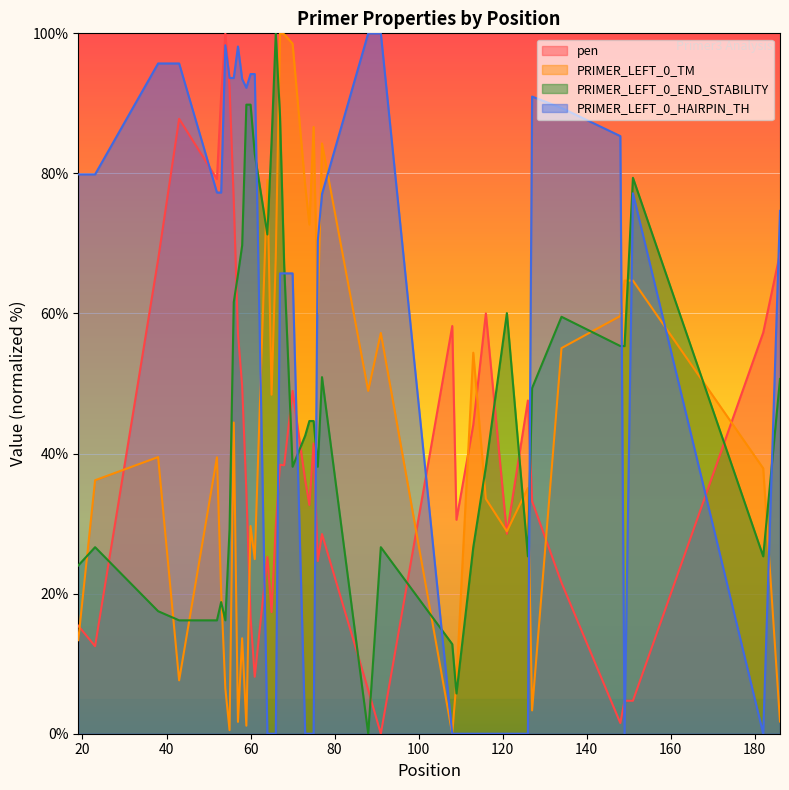

Reading left to right, transcribe all the data shown in this chart.

pen: 15.4	12.5	67.7	87.8	79.2	91.2	100.0	92.3	76.1	57.1	49.6	34.6	16.6	8.1	25.2	17.4	29.7	38.4	38.3	48.9	36.2	32.7	41.4	24.7	28.5	6.2	0.0	58.2	30.6	44.1	60.0	28.6	47.6	33.2	21.6	1.5	4.7	4.7	57.3	68.6
PRIMER_LEFT_0_TM: 13.4	36.2	39.5	7.6	39.5	20.3	6.4	0.5	44.4	1.7	13.6	1.1	29.7	24.9	79.1	48.4	67.9	100.0	99.9	98.5	78.3	72.7	86.6	60.0	84.3	48.9	57.2	0.0	7.5	54.4	33.5	28.9	35.1	3.3	55.1	59.6	64.7	64.7	37.9	1.7
PRIMER_LEFT_0_END_STABILITY: 24.0	26.6	17.5	16.2	16.2	18.8	16.2	29.2	61.6	65.5	69.7	89.8	89.8	82.8	71.3	84.6	100.0	88.3	66.8	38.1	42.6	44.6	44.6	38.1	50.9	0.0	26.6	12.8	5.7	26.6	38.1	60.1	25.3	49.3	59.5	55.4	55.4	79.4	25.3	50.7
PRIMER_LEFT_0_HAIRPIN_TH: 79.9	79.9	95.7	95.7	77.3	77.3	98.3	93.6	93.6	98.1	93.5	92.2	94.2	94.2	0.0	0.0	0.0	65.7	65.7	65.7	0.0	0.0	0.0	70.4	77.1	100.0	100.0	0.0	0.0	0.0	0.0	0.0	0.0	91.0	89.3	85.3	0.0	77.2	0.0	74.7